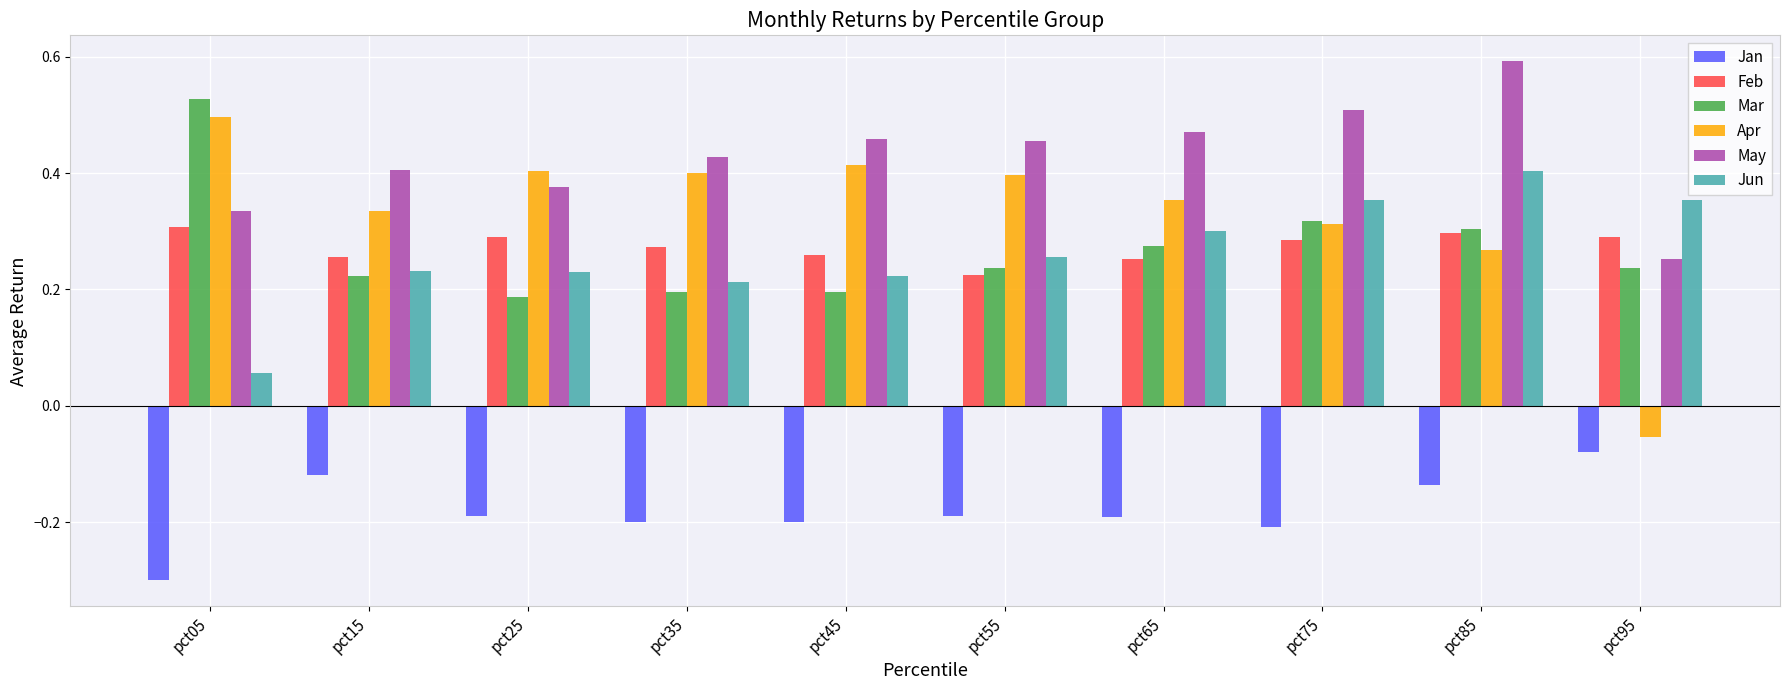

At which category does the chart reach its minimum across all series?

pct05